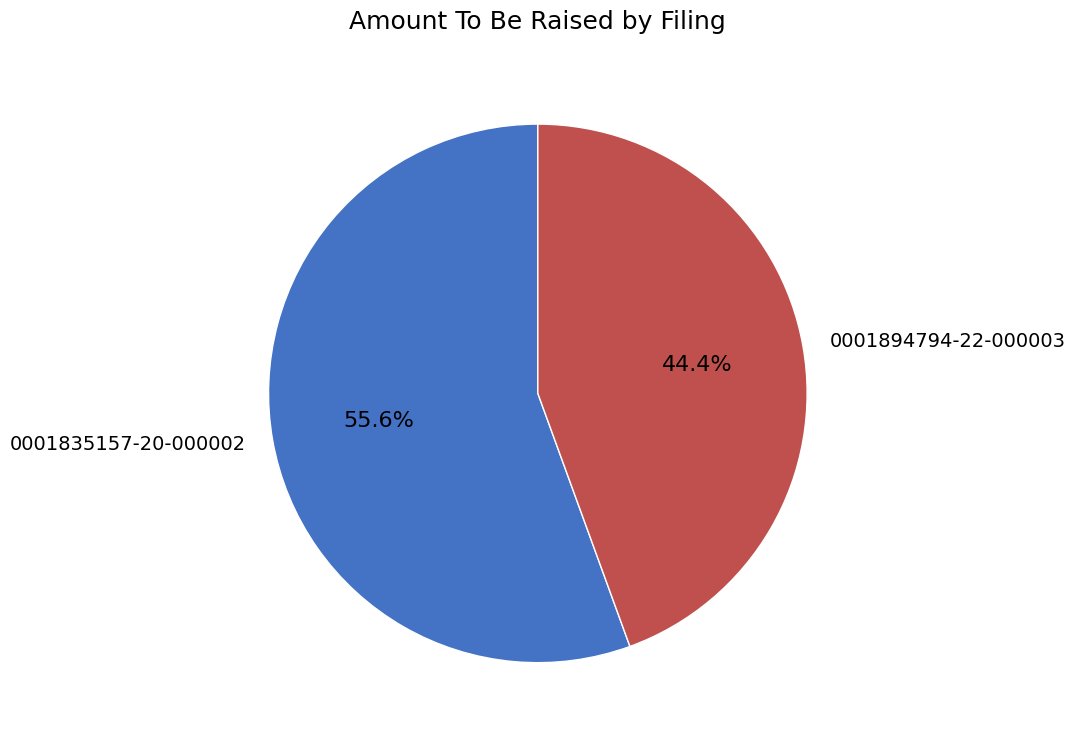

How much of the chart is everything except 0001835157-20-000002?

44.4%